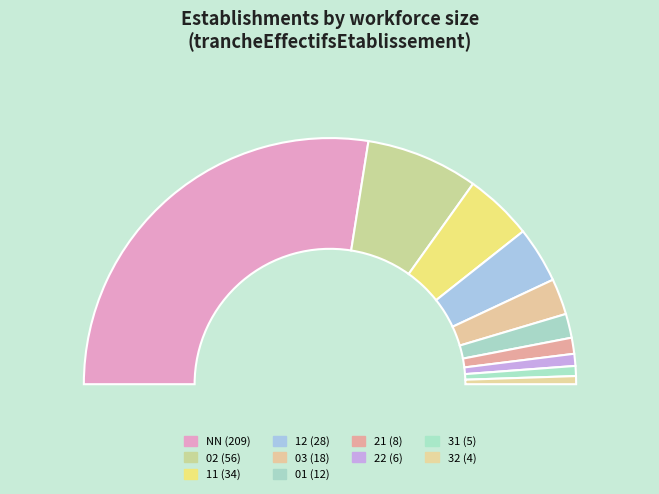

To the nearest percent, what is the difference between the 21 and 01 slice percentages?

1%